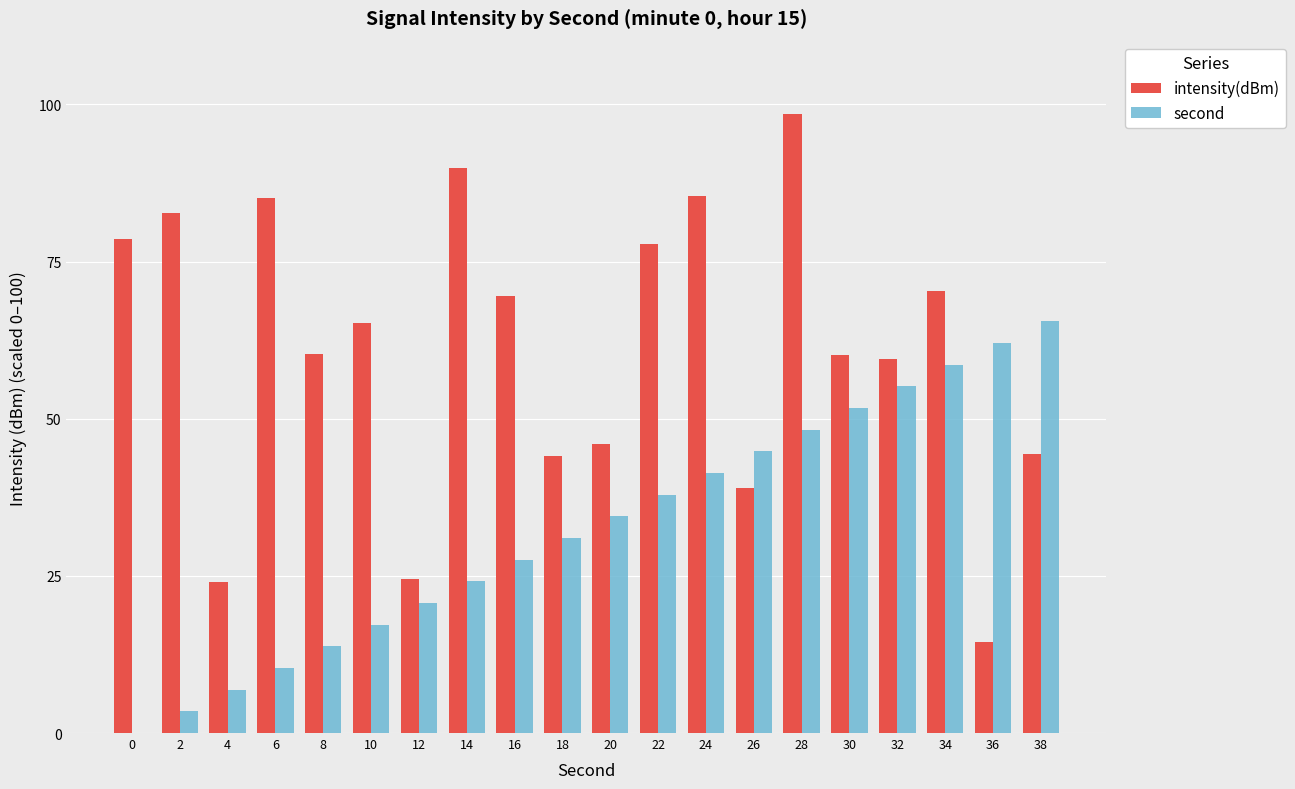

What is the sum of all second values?

655.2